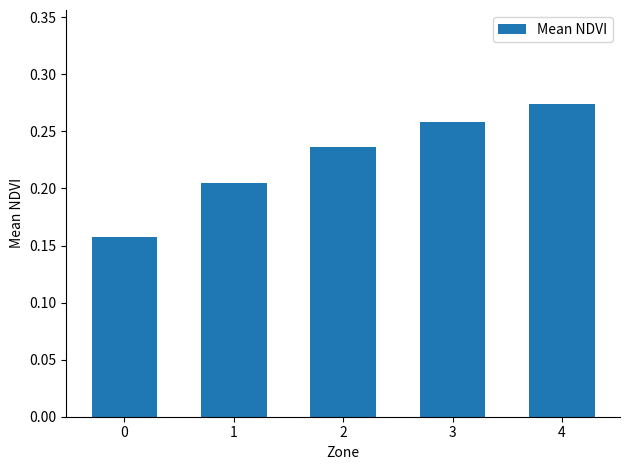

Which has a higher value, 1 or 4?

4